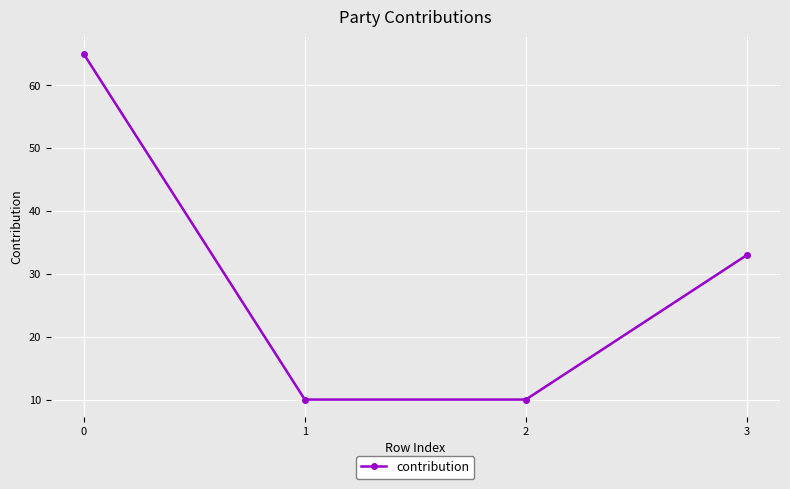

True or false: the data shows 106 at 0.

False